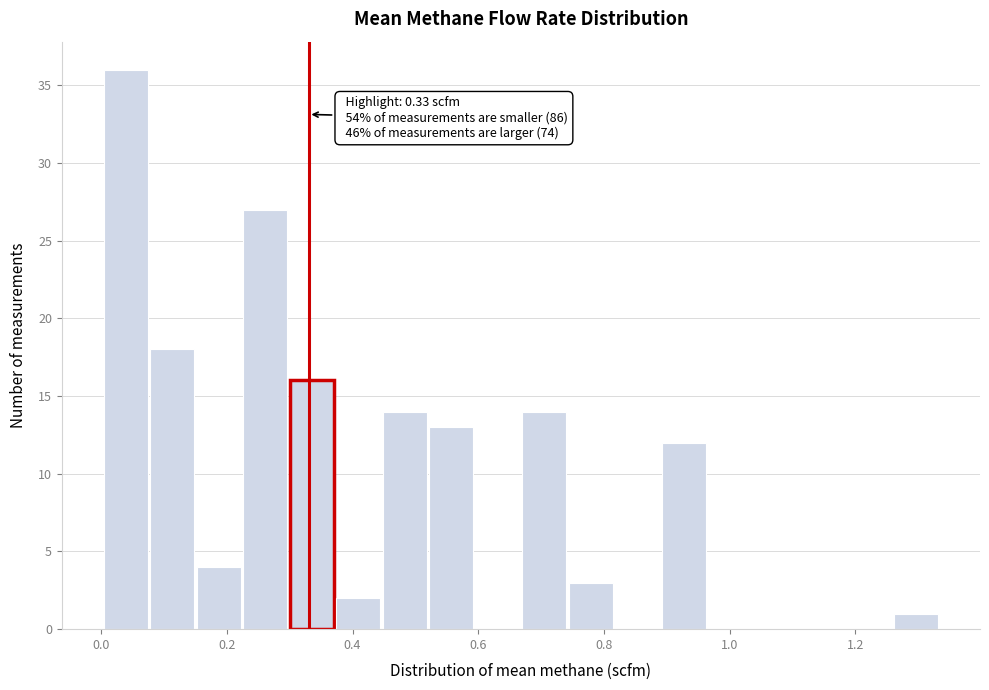

Read against the x-axis, roughly where is the centre of the tallest bar?

0.04